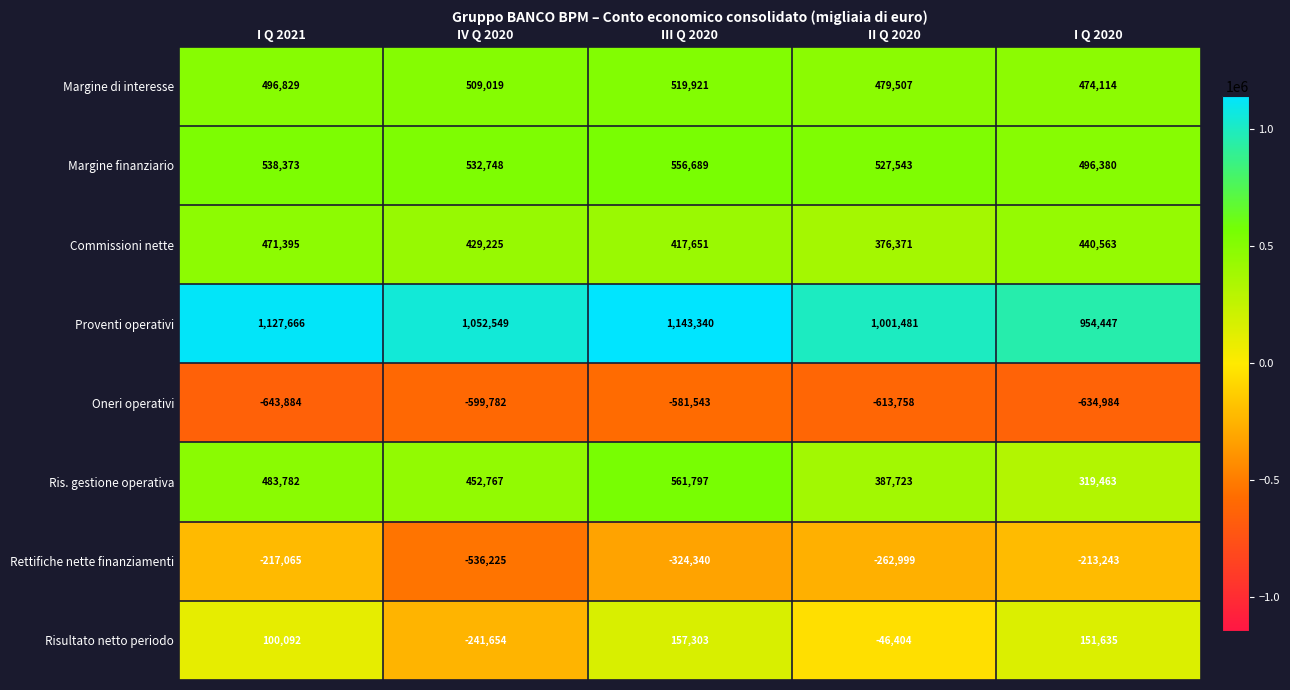

What is the difference between the second highest and second lowest values in the Risultato netto periodo series?

198039